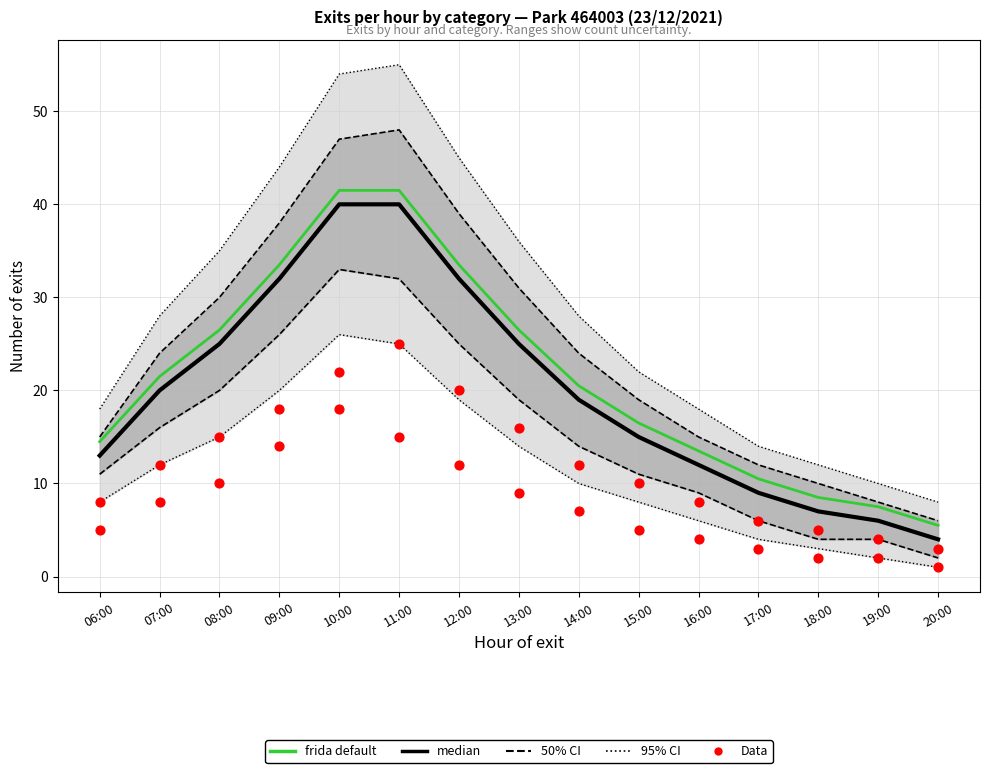

Is the value of frida default at 19:00 greater than the value of Data (AB) at 20:00?

Yes